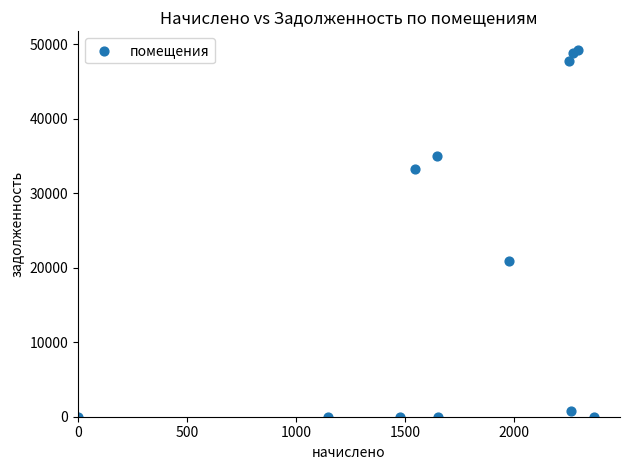

What Y value in the scatter plot is closest to 24636?

20849.7